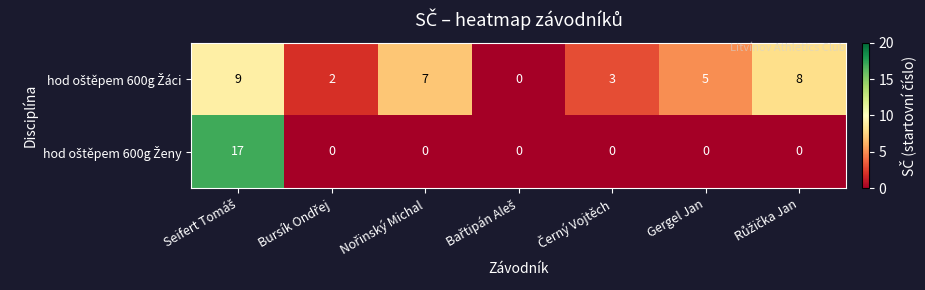

At how many categories does at least one series exceed 4?

4